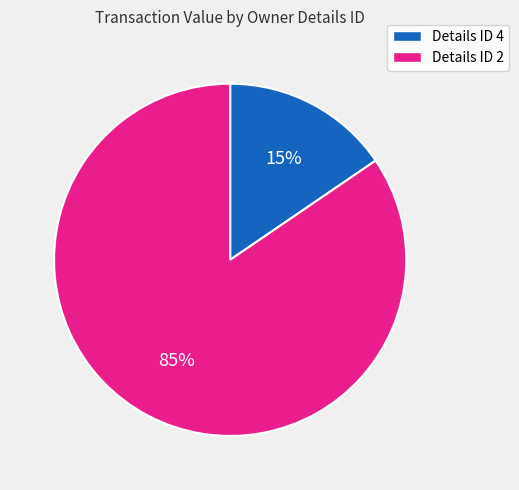

Combined, do Details ID 2 and Details ID 4 account for over 50%?

Yes